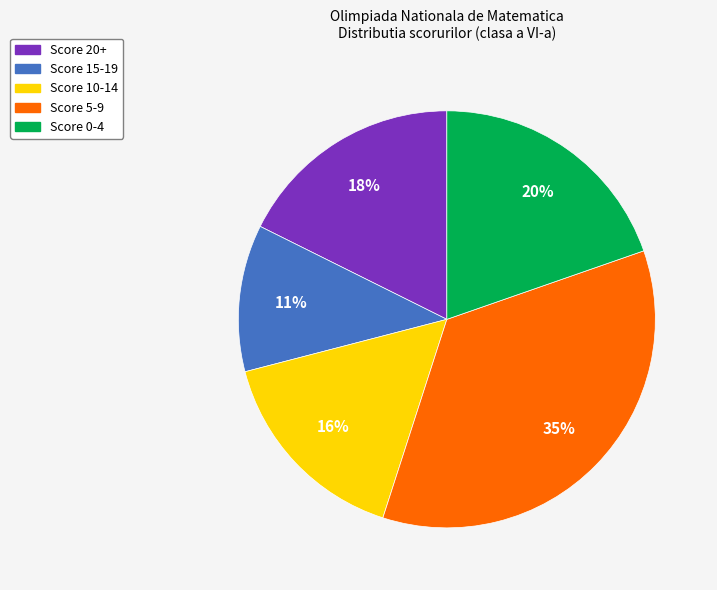

Count the number of slices in the pie.

5